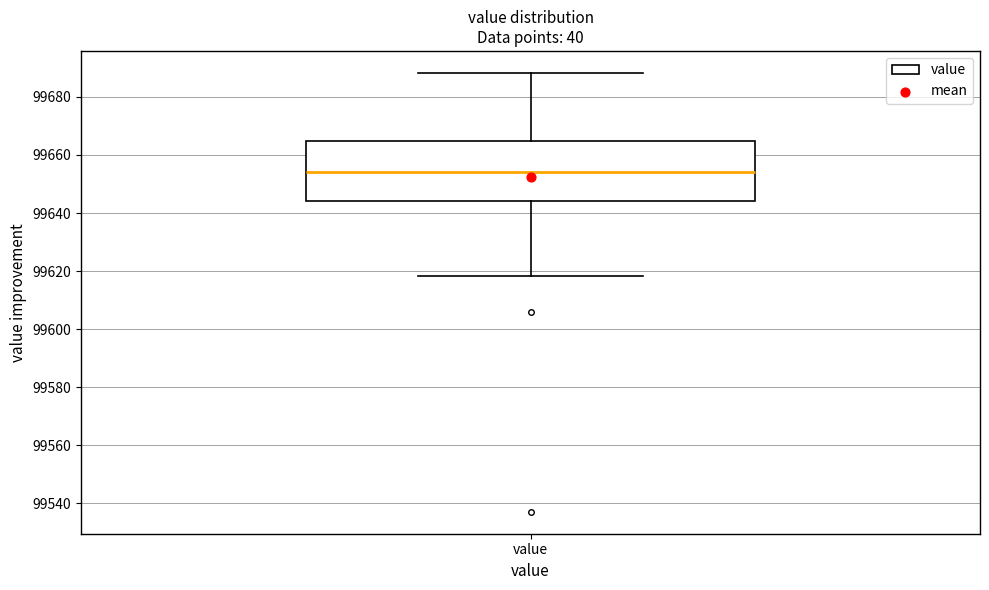

Transcribe this box plot: give where the median line is, the range the box spans, and where the two whiskers end, as read against the y-axis. The values are not printed on the chart, so give them approximately, as read against the axis.

median 99654, box 99644 to 99664, whiskers 99618 to 99688